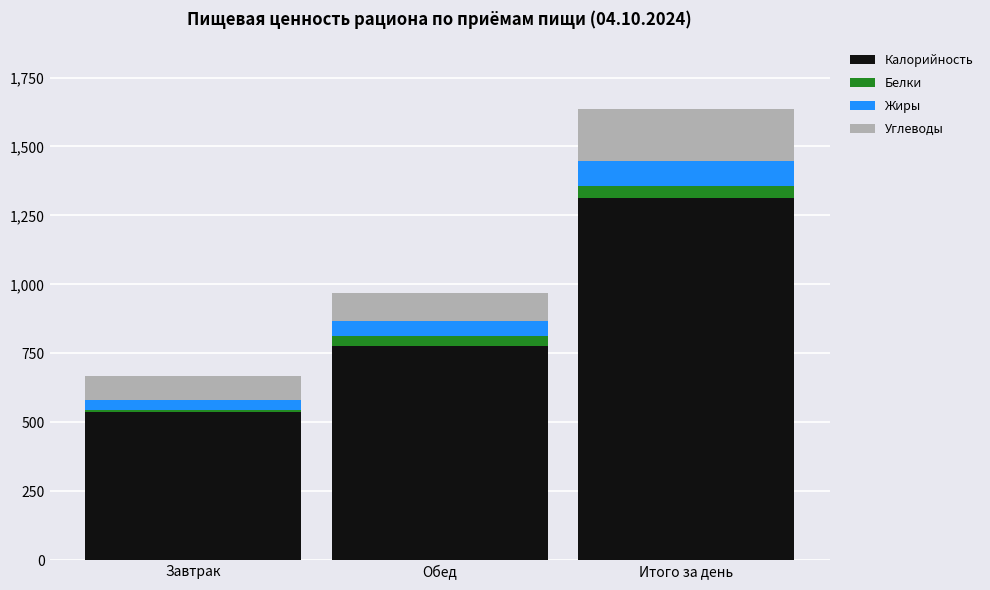

At which category is the sum across all series the highest?

Итого за день